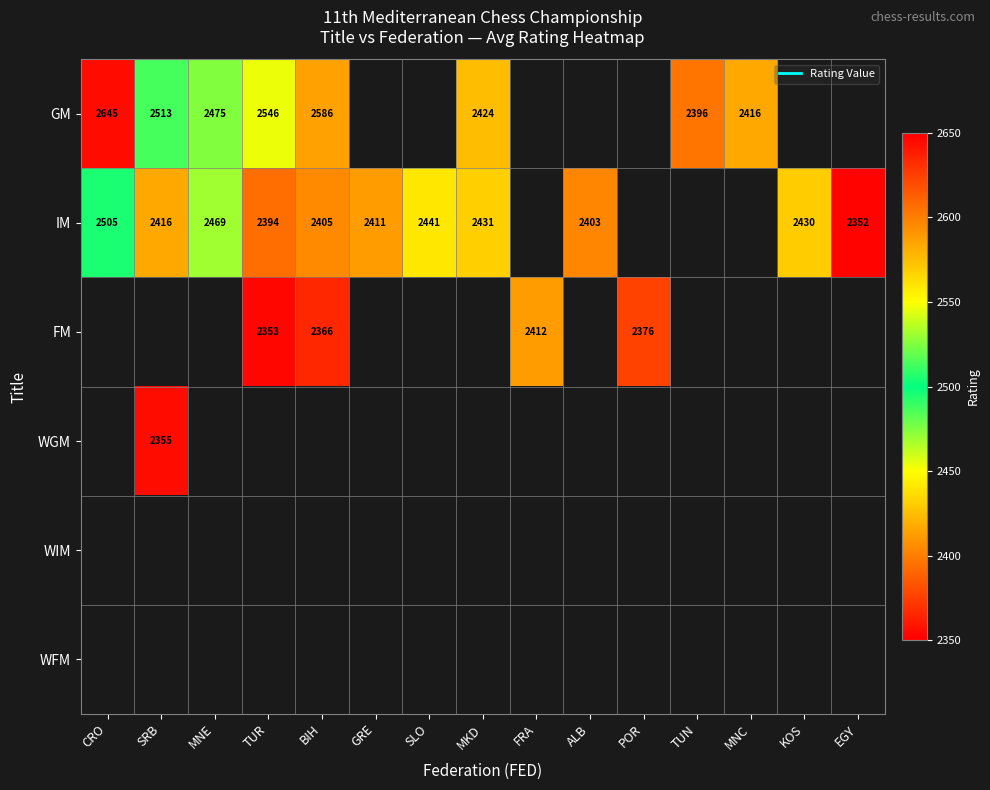

What is the minimum value shown in the chart?

2352.0